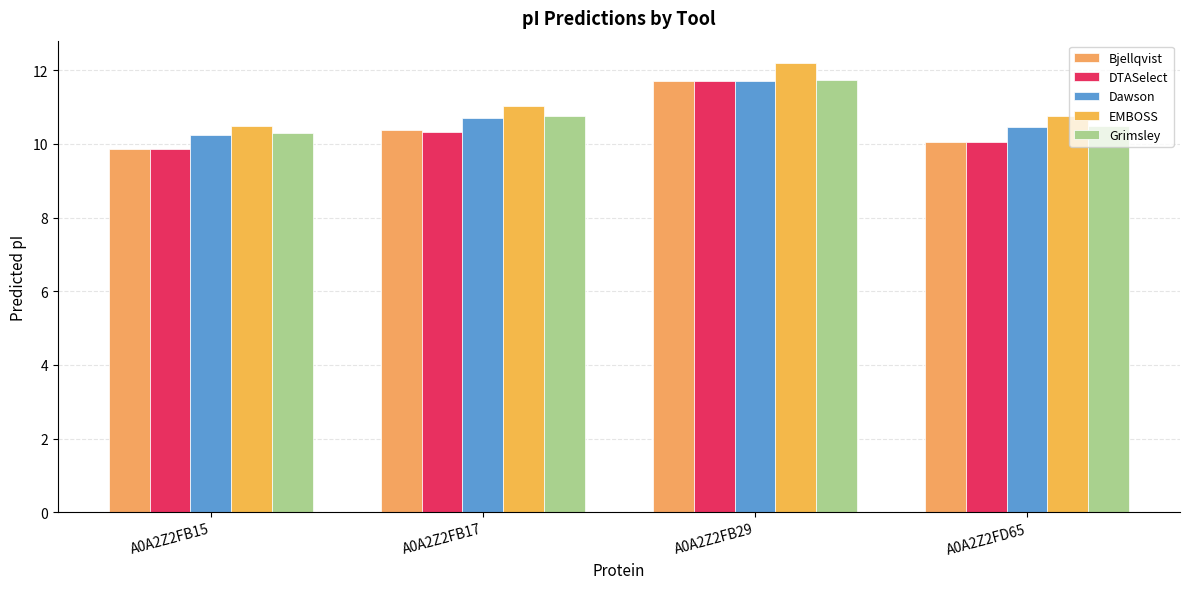

Count the Dawson values in the range 10 to 11.

3